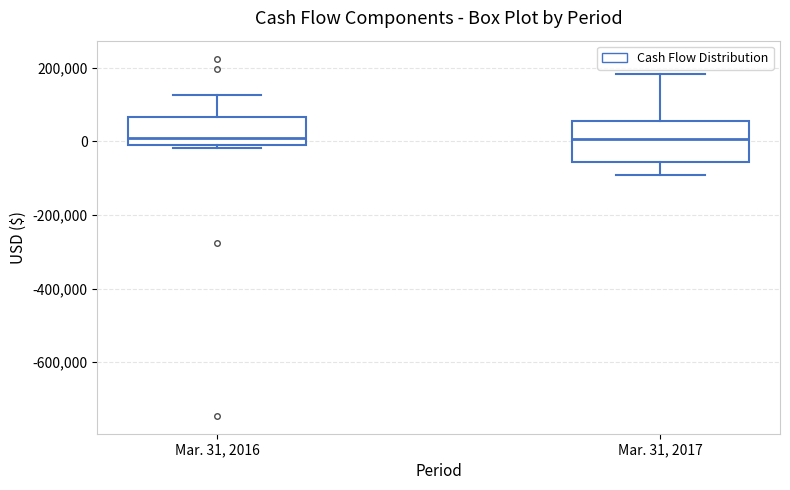

Which box is the tallest, from its lower edge to its upper edge?

Mar. 31, 2017